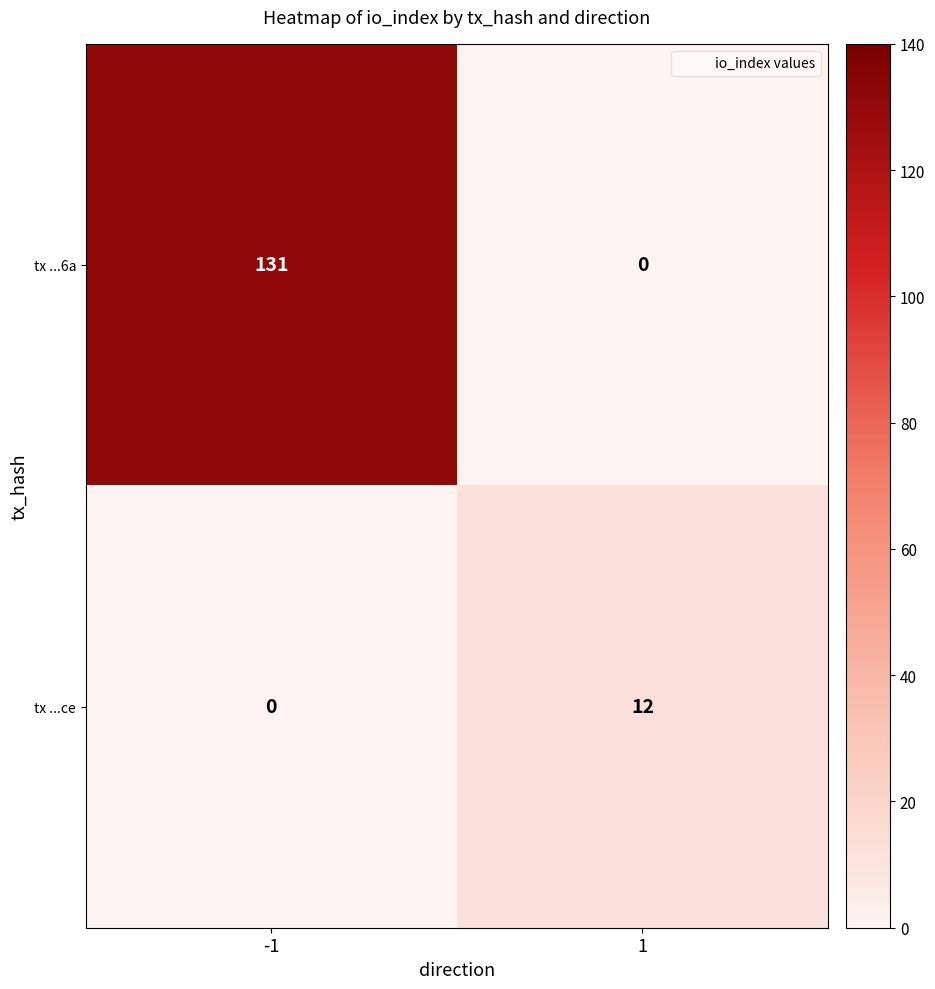

What is the approximate value of tx ...6a at -1, to the nearest 50?

150